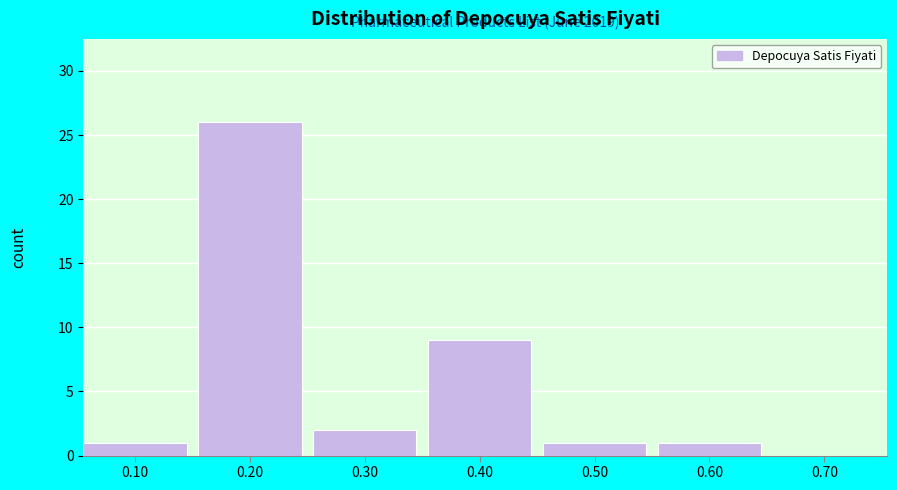

Reading right to left, what are all the values shown in this chart?

0.70=0	0.60=1	0.50=1	0.40=9	0.30=2	0.20=26	0.10=1